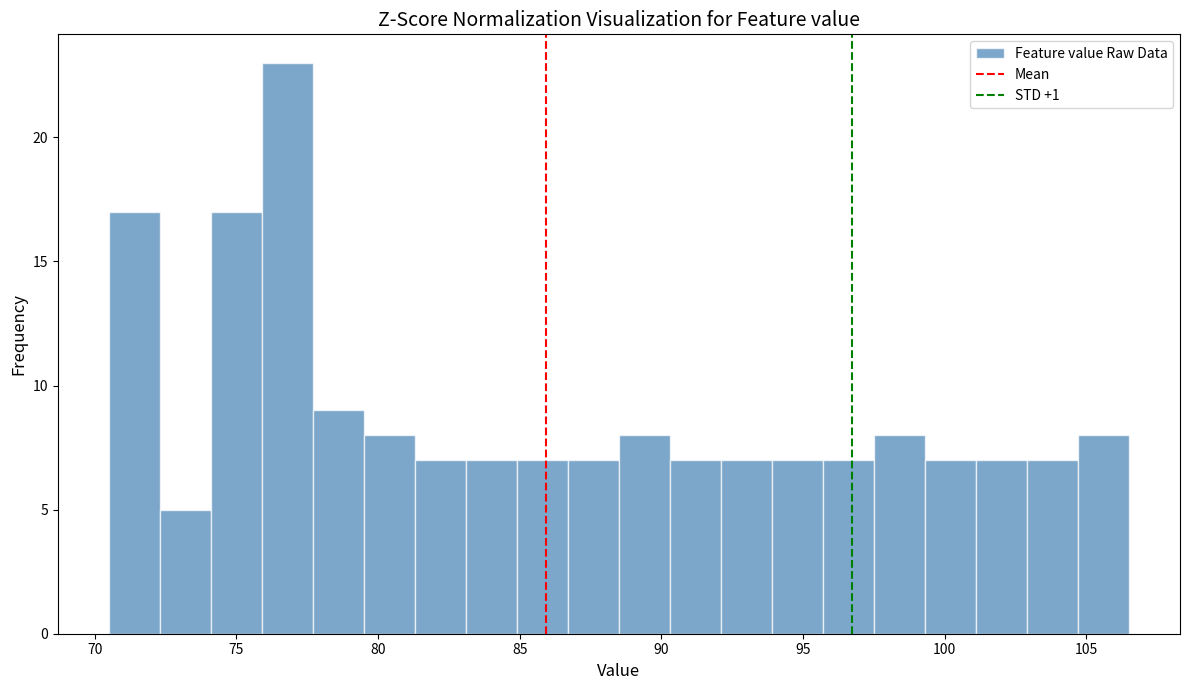

Around what value on the x-axis is the tallest bar? Give the approximate position of its centre, as read against the axis.

77.0